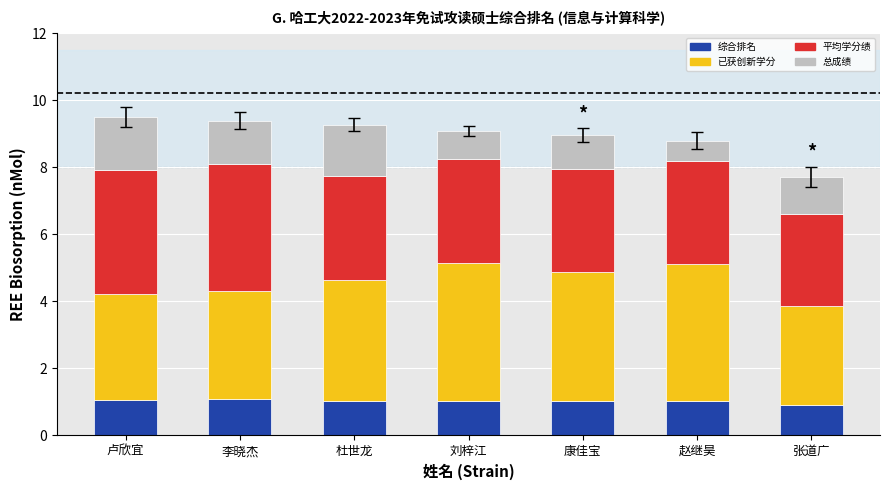

True or false: 综合排名 has a value of 1.0 at 康佳宝.

True